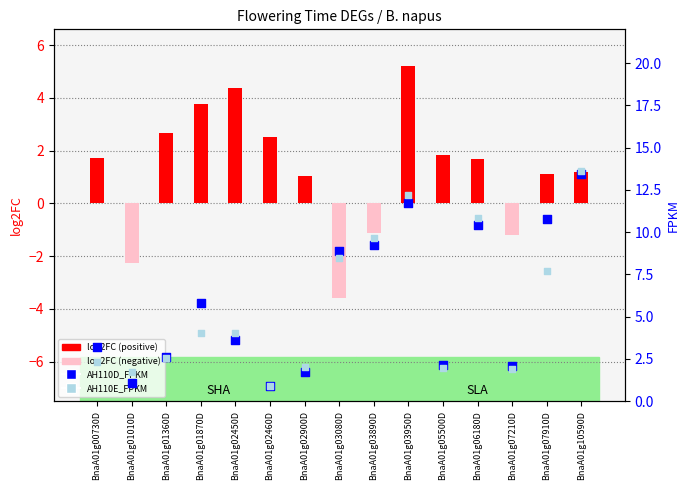

Which series has the largest Y range (max minus min)?

AH110E_FPKM